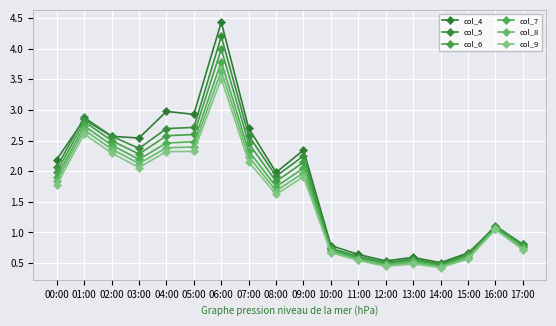

How many values in the col_9 series exceed 1?

11